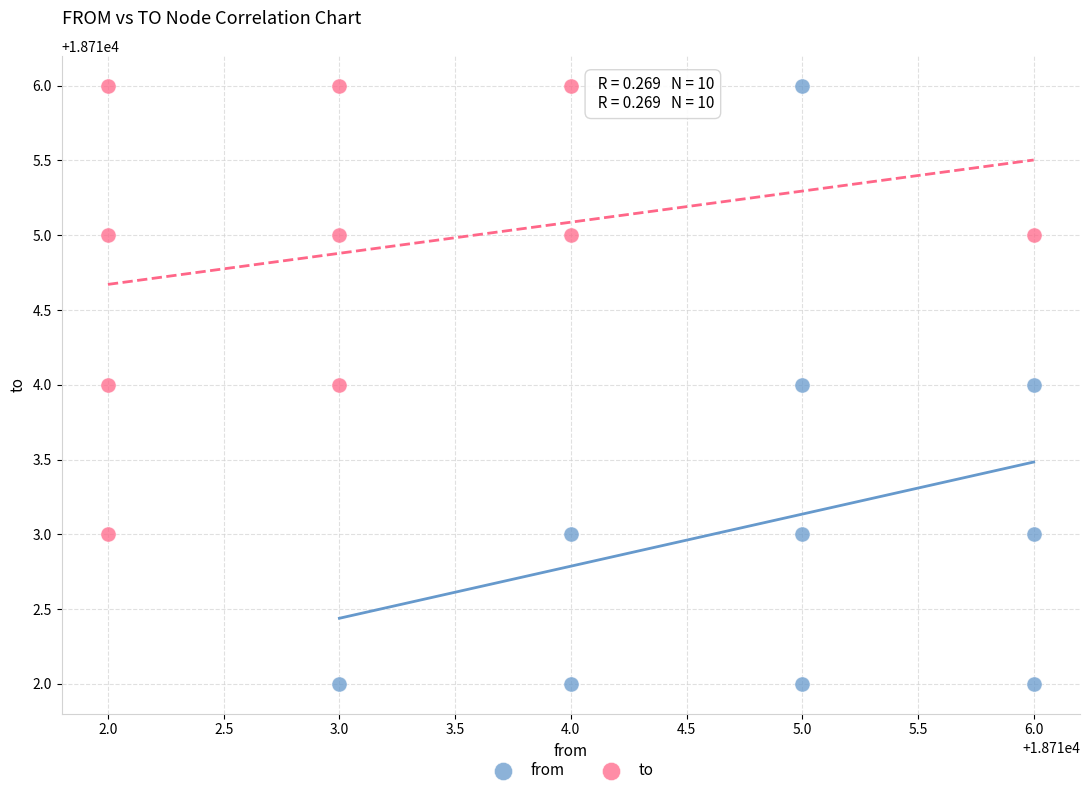

What are all the series names shown in the legend?

from, to